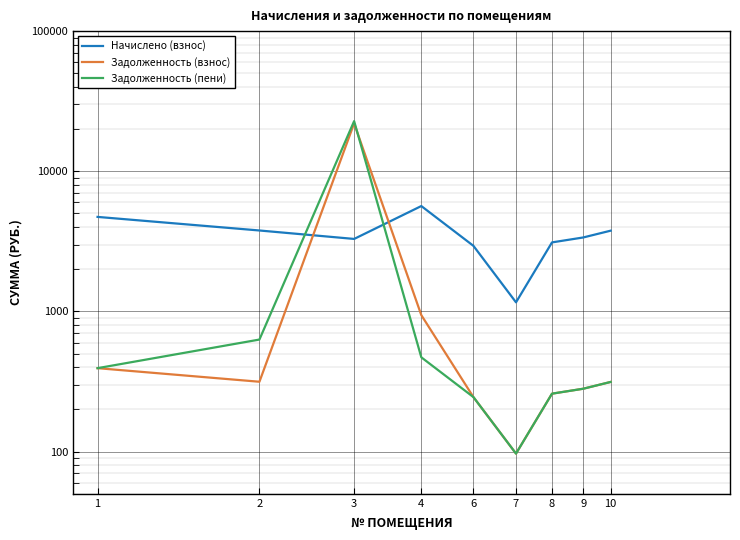

What is the average value of the Начислено (взнос) series?

3532.8